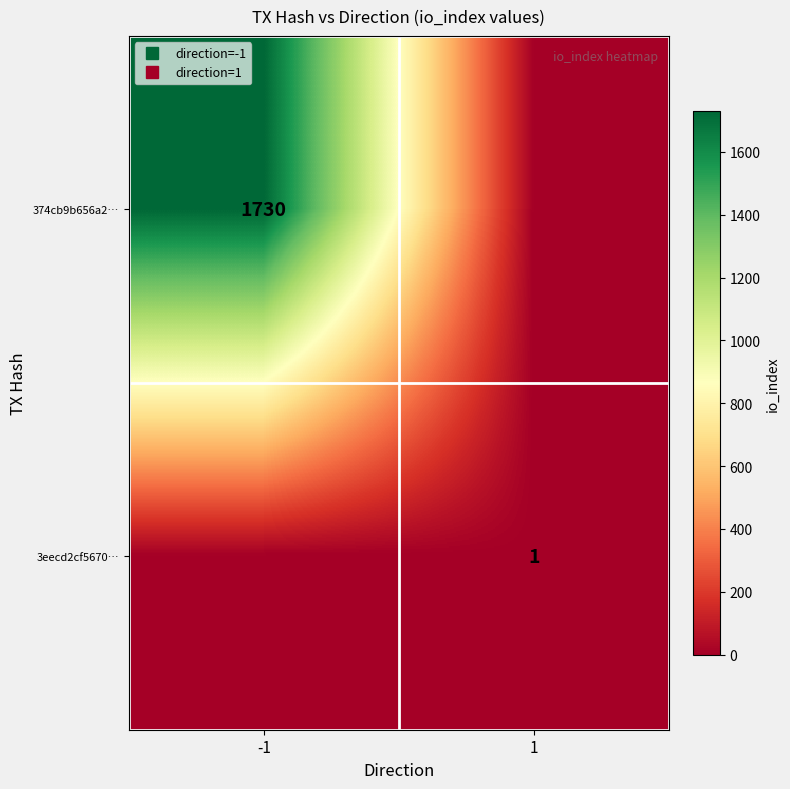

List the series in order of their peak value, lowest first.

3eecd2cf5670…, 374cb9b656a2…